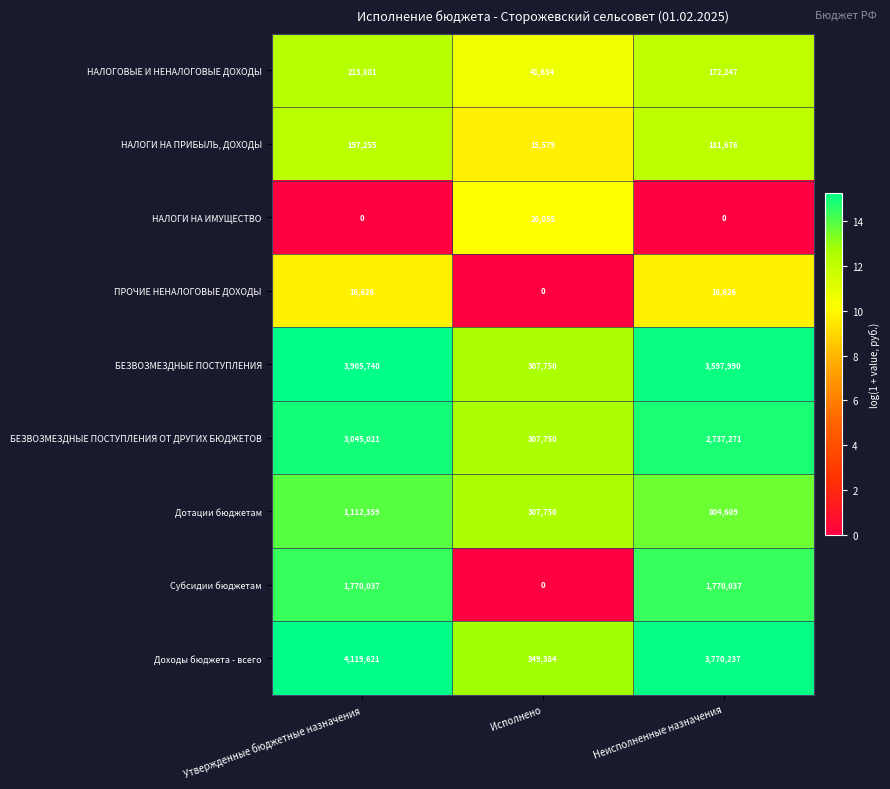

Reading right to left, extract all data points from this chart.

НАЛОГОВЫЕ И НЕНАЛОГОВЫЕ ДОХОДЫ: Неисполненные назначения=172247	Исполнено=41634	Утвержденные бюджетные назначения=213881
НАЛОГИ НА ПРИБЫЛЬ, ДОХОДЫ: Неисполненные назначения=181676	Исполнено=15579	Утвержденные бюджетные назначения=197255
НАЛОГИ НА ИМУЩЕСТВО: Неисполненные назначения=0	Исполнено=26055	Утвержденные бюджетные назначения=0
ПРОЧИЕ НЕНАЛОГОВЫЕ ДОХОДЫ: Неисполненные назначения=16626	Исполнено=0	Утвержденные бюджетные назначения=16626
БЕЗВОЗМЕЗДНЫЕ ПОСТУПЛЕНИЯ: Неисполненные назначения=3597990	Исполнено=307750	Утвержденные бюджетные назначения=3905740
БЕЗВОЗМЕЗДНЫЕ ПОСТУПЛЕНИЯ ОТ ДРУГИХ БЮДЖЕТОВ: Неисполненные назначения=2737271	Исполнено=307750	Утвержденные бюджетные назначения=3045021
Дотации бюджетам: Неисполненные назначения=804609	Исполнено=307750	Утвержденные бюджетные назначения=1112359
Субсидии бюджетам: Неисполненные назначения=1770037	Исполнено=0	Утвержденные бюджетные назначения=1770037
Доходы бюджета - всего: Неисполненные назначения=3770237	Исполнено=349384	Утвержденные бюджетные назначения=4119621